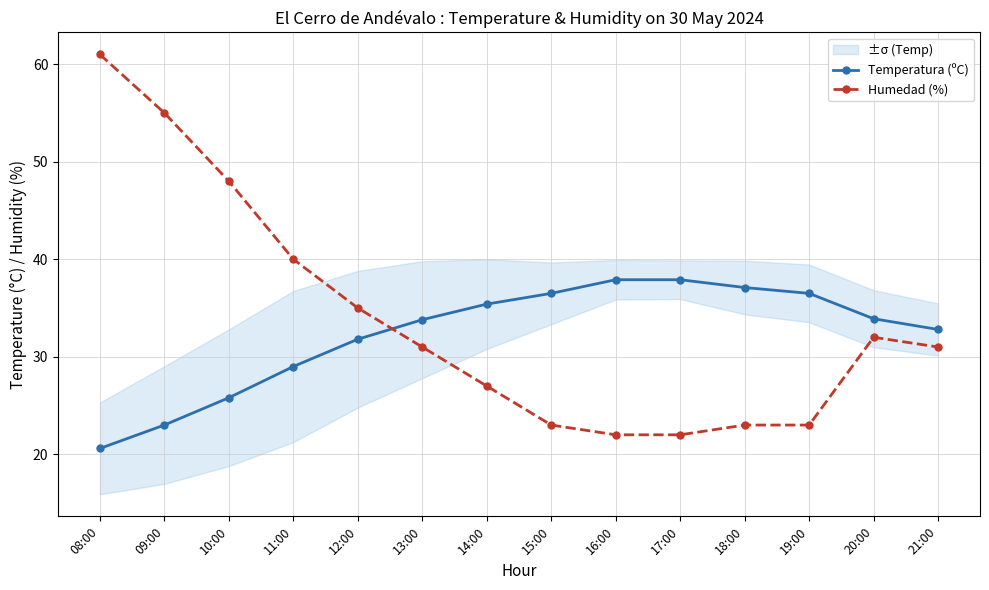

Is the value of Temperatura (ºC) at 21:00 greater than the value of Humedad (%) at 18:00?

Yes